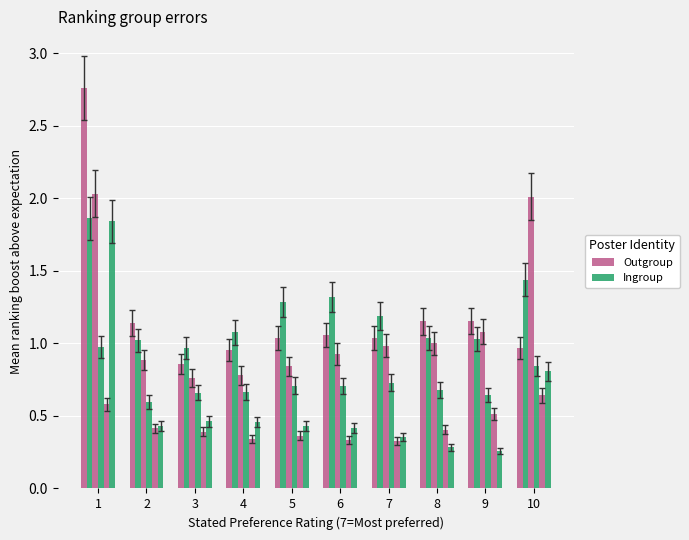

Does the chart contain any negative values?

No